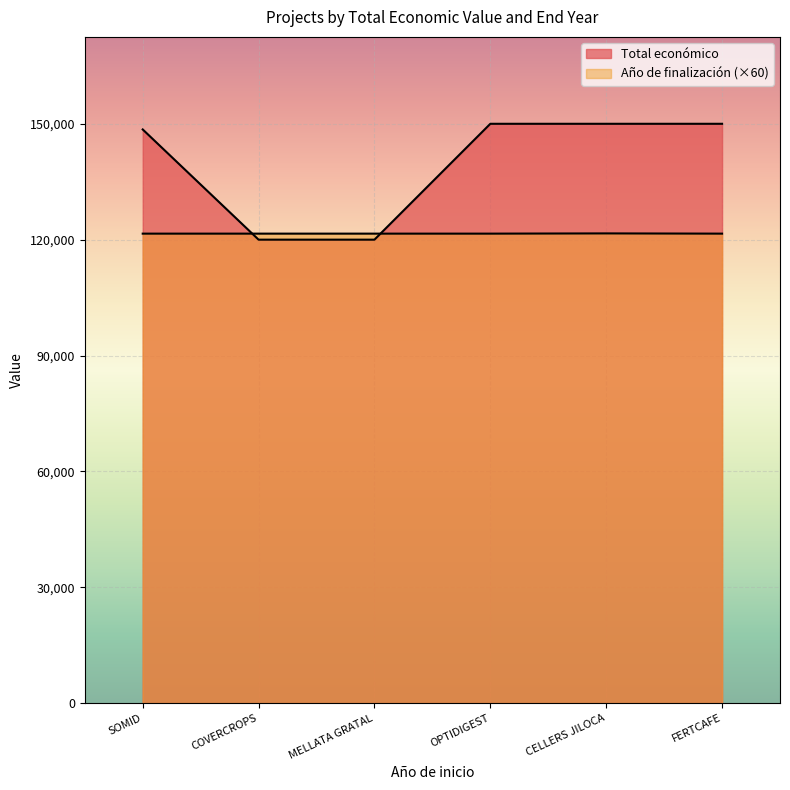

Is it true that Total económico equals 199326 at OPTIDIGEST?

False